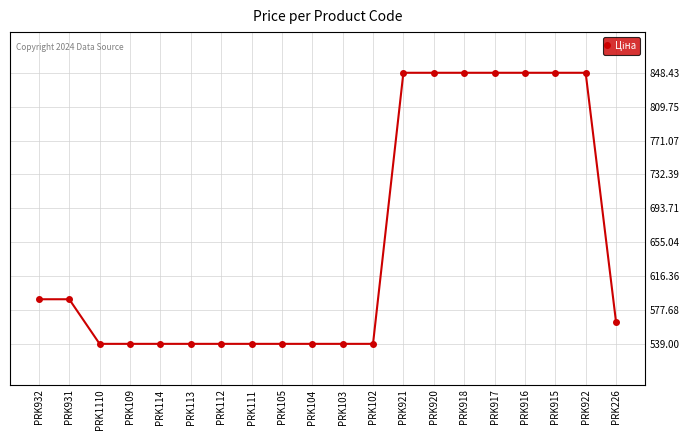

How many lines are shown in the chart?

1